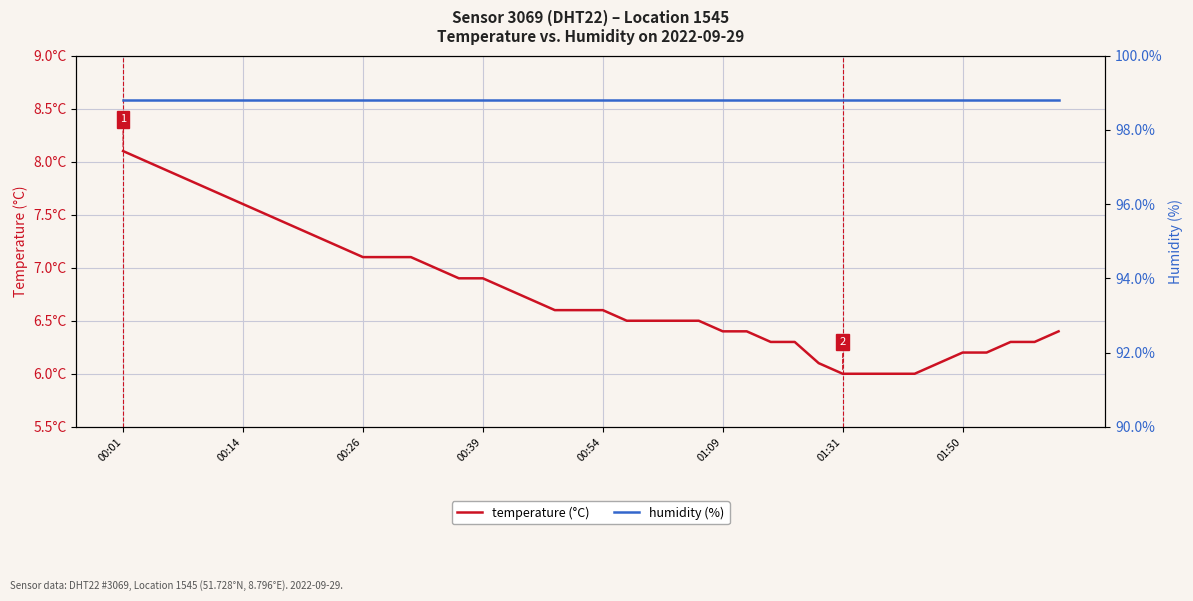

Is the value of temperature at 01:31 greater than the value of humidity at 12?

No